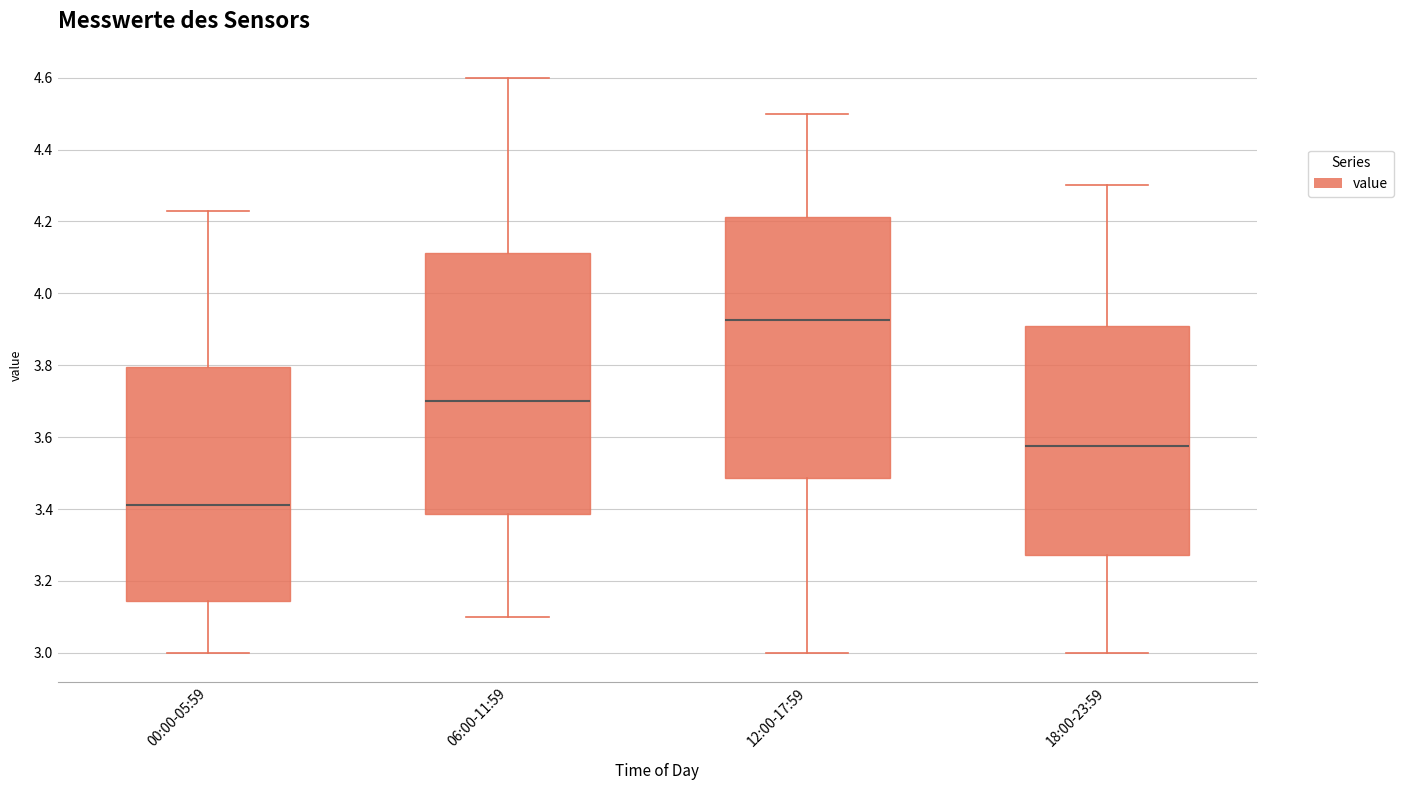

Reading left to right, transcribe this box plot: for each box, give where its median line is, the range the box spans, and where its two whiskers end, as read against the y-axis. The values are not printed on the chart, so give them approximately, as read against the axis.

00:00-05:59: median 3.42, box 3.14 to 3.80, whiskers 3.00 to 4.24
06:00-11:59: median 3.70, box 3.38 to 4.12, whiskers 3.10 to 4.60
12:00-17:59: median 3.92, box 3.48 to 4.22, whiskers 3.00 to 4.50
18:00-23:59: median 3.58, box 3.28 to 3.92, whiskers 3.00 to 4.30